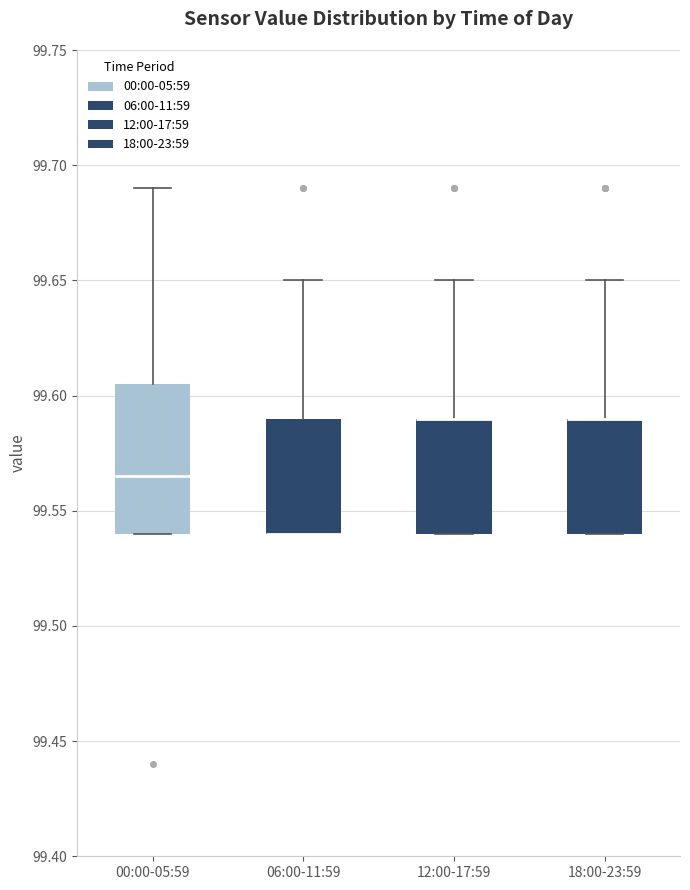

Reading left to right, transcribe this box plot: for each box, give where its median line is, the range the box spans, and where its two whiskers end, as read against the y-axis. The values are not printed on the chart, so give them approximately, as read against the axis.

00:00-05:59: median 99.565, box 99.540 to 99.605, whiskers 99.540 to 99.690
06:00-11:59: median 99.540 (drawn on the box's lower edge), box 99.540 to 99.590, whiskers 99.540 to 99.650
12:00-17:59: median 99.590 (drawn on the box's upper edge), box 99.540 to 99.590, whiskers 99.540 to 99.650
18:00-23:59: median 99.590 (drawn on the box's upper edge), box 99.540 to 99.590, whiskers 99.540 to 99.650